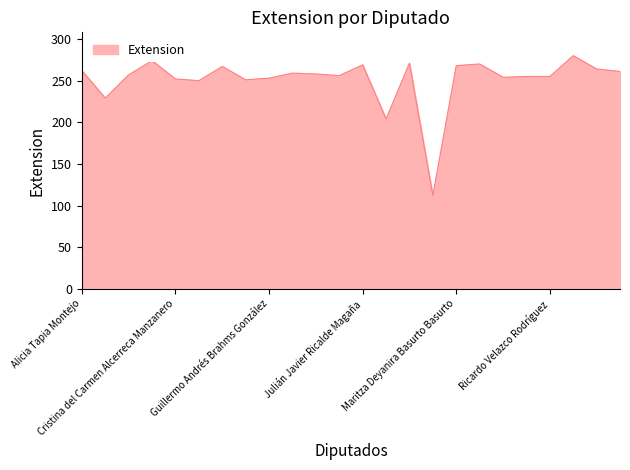

What is the minimum value shown in the chart?

112